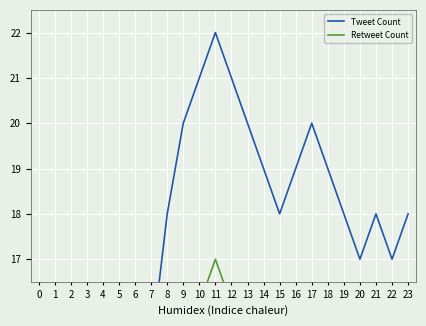

Where does the Retweet Count series first go above 13?

9